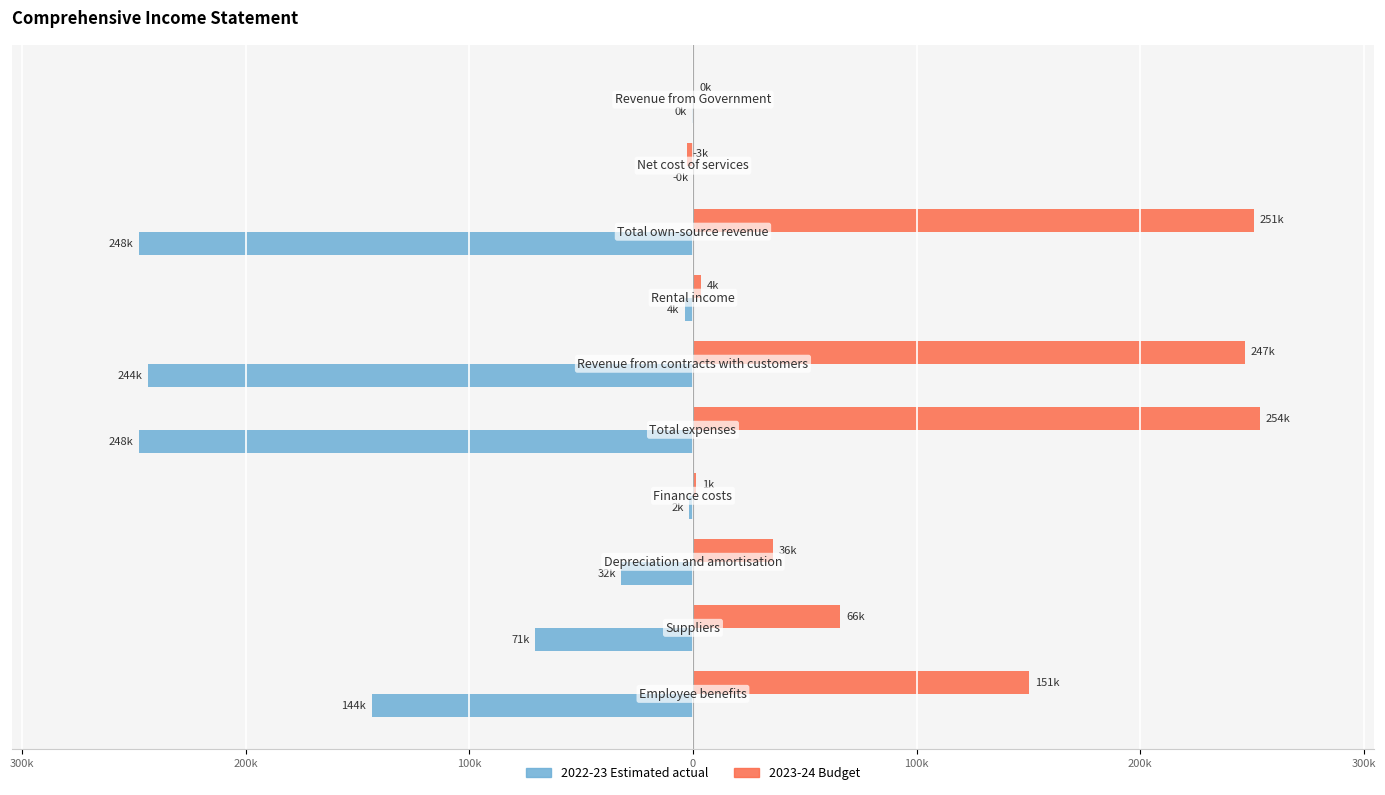

What are all the series names shown in the legend?

2022-23 Estimated actual, 2023-24 Budget